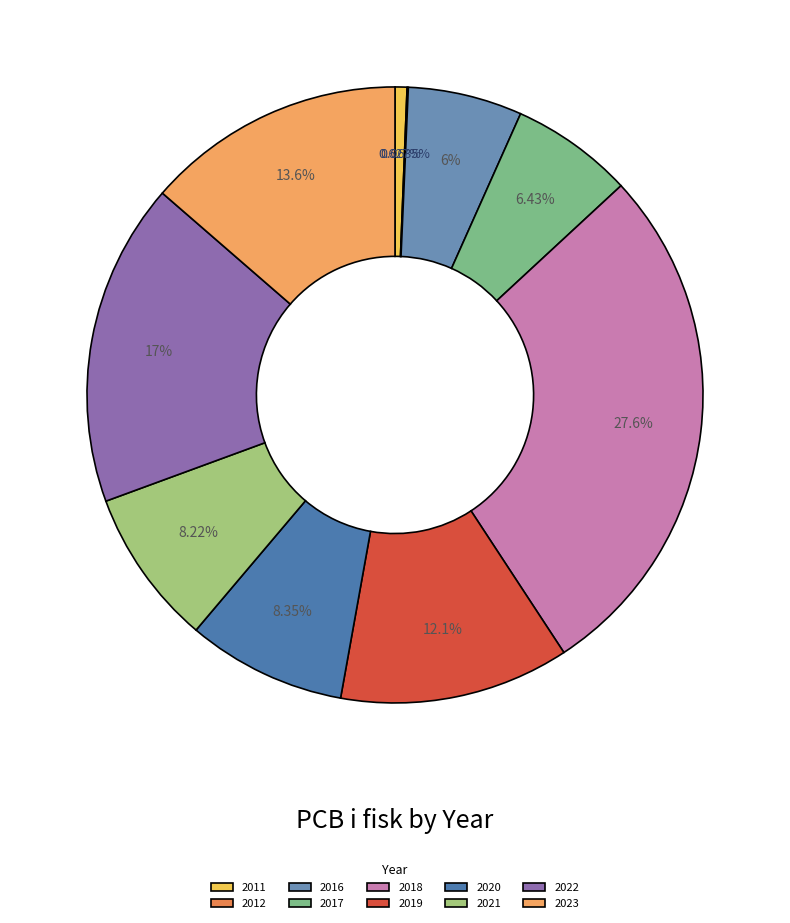

Does any single category account for the majority?

No